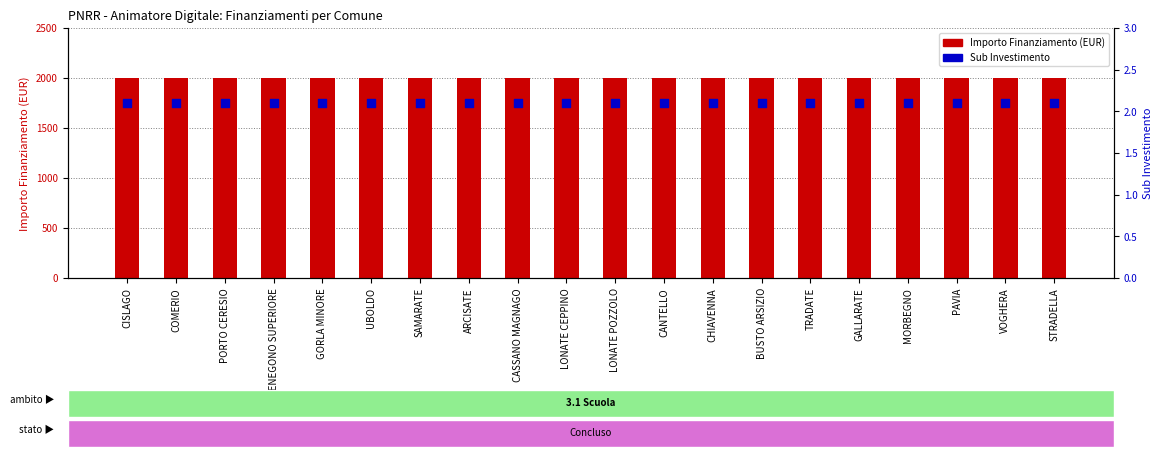

At which category is the sum across all series the highest?

CISLAGO